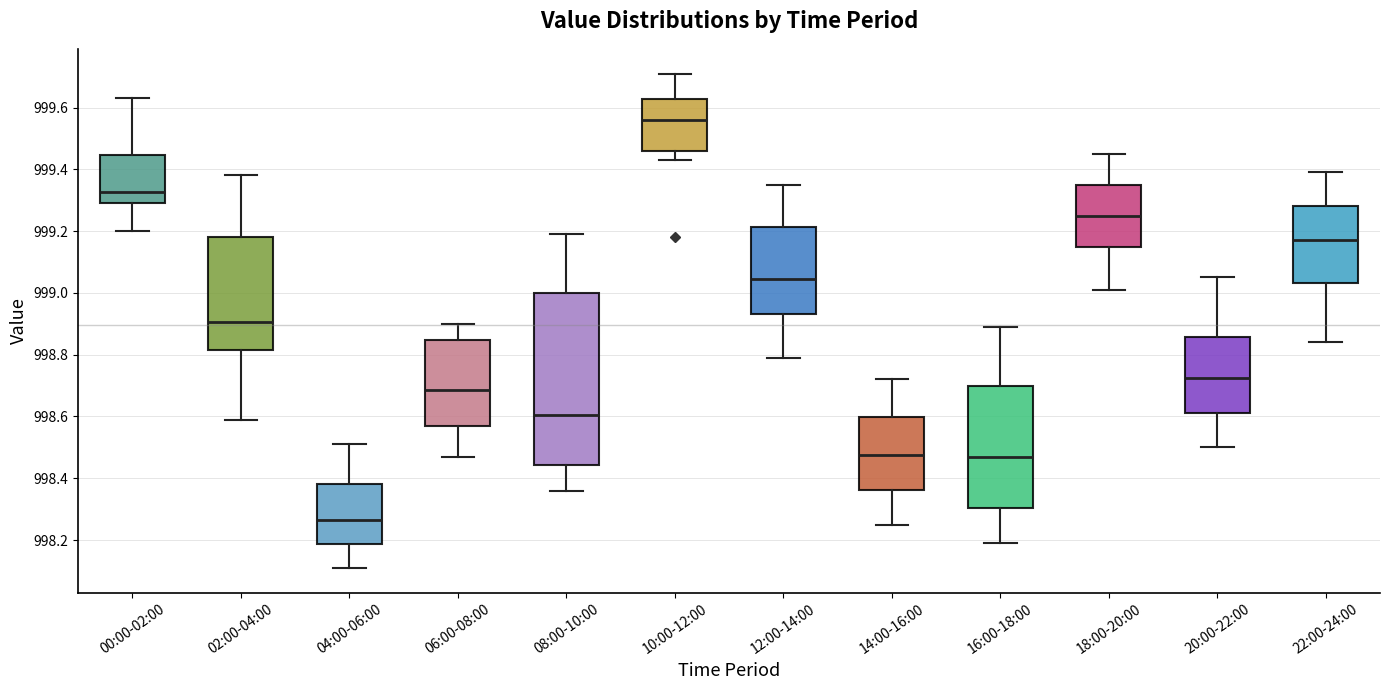

Which box is the tallest, from its lower edge to its upper edge?

08:00-10:00